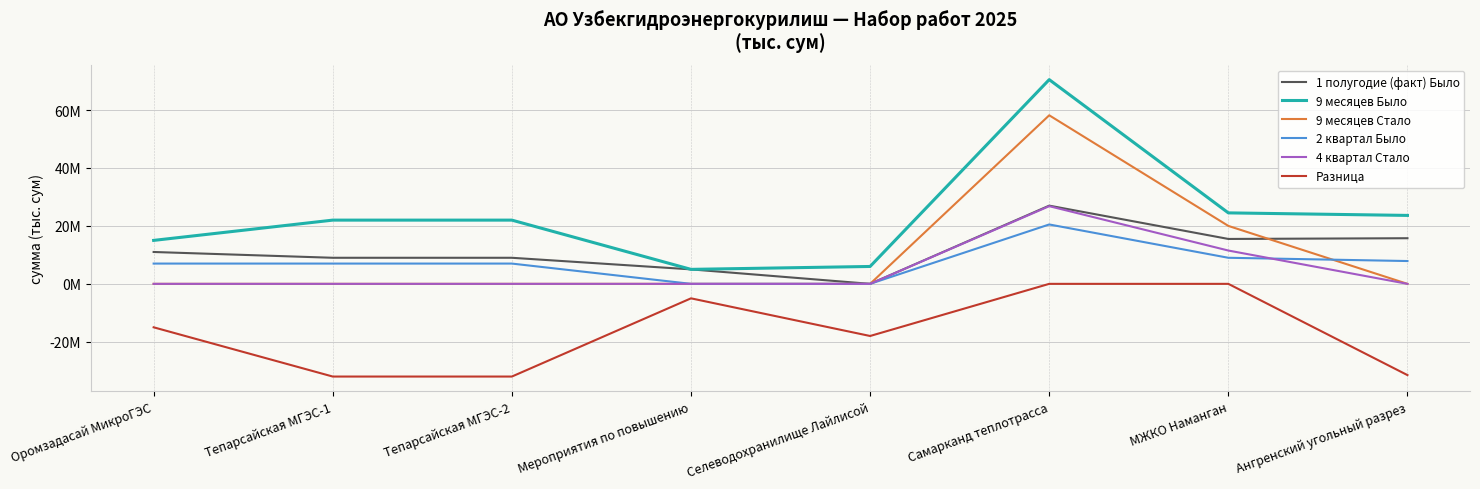

Reading left to right, list all the values displayed in this chart.

1 полугодие (факт) Было: 11000000	9000000	9000000	5000000	0	27000000	15500000	15750000
9 месяцев Было: 15000000	22000000	22000000	5000000	6000000	70500000	24500000	23625000
9 месяцев Стало: 0	0	0	0	0	58187500	20000000	0
2 квартал Было: 7000000	7000000	7000000	0	0	20500000	9000000	7875000
4 квартал Стало: 0	0	0	0	0	26812500	11500000	0
Разница: -15000000	-32000000	-32000000	-5000000	-18000000	0	0	-31500000